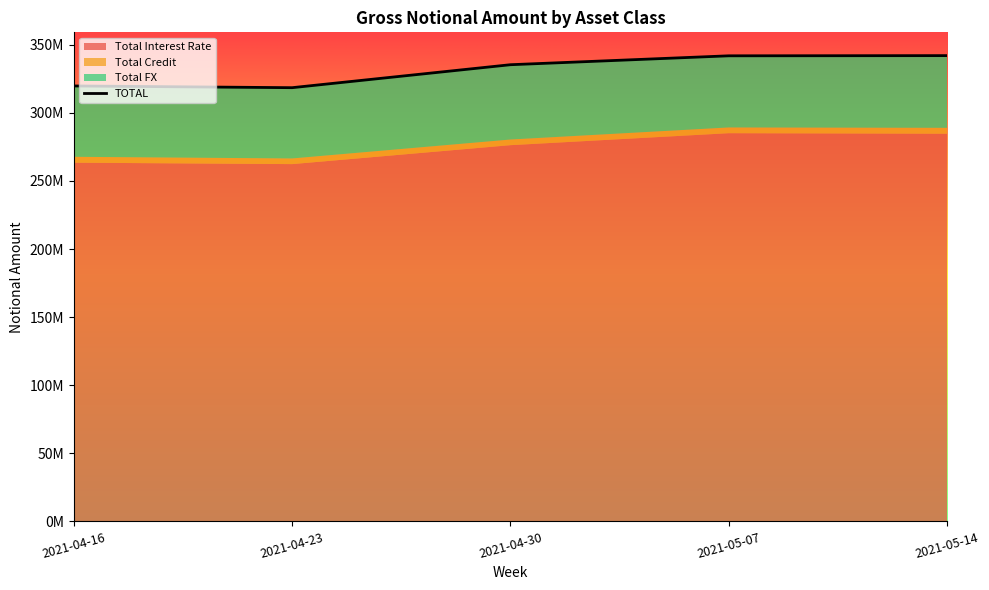

What is the highest value of the Total FX series?

54929174